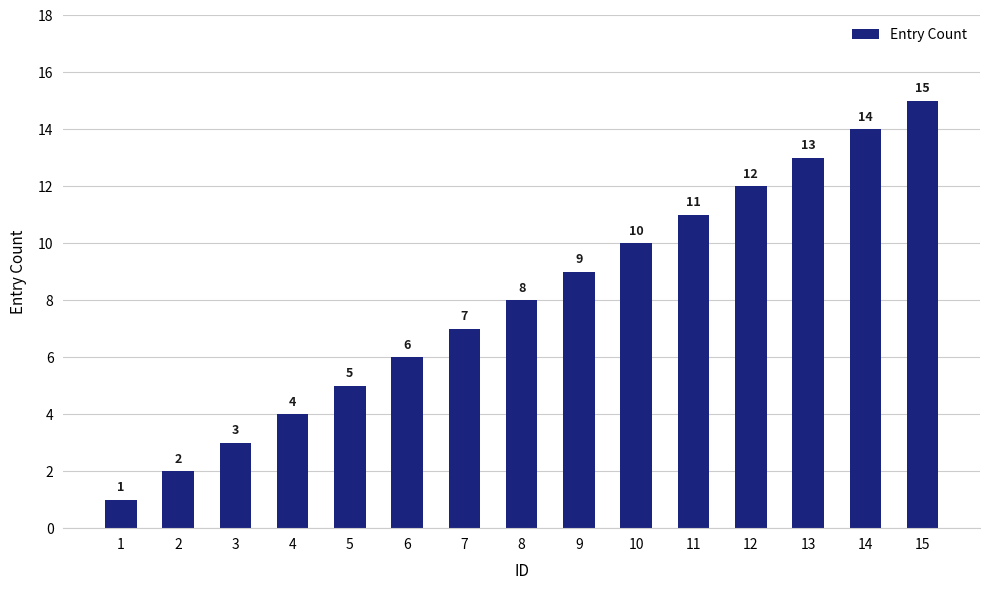

Is it true that the value at 13 is 23?

False